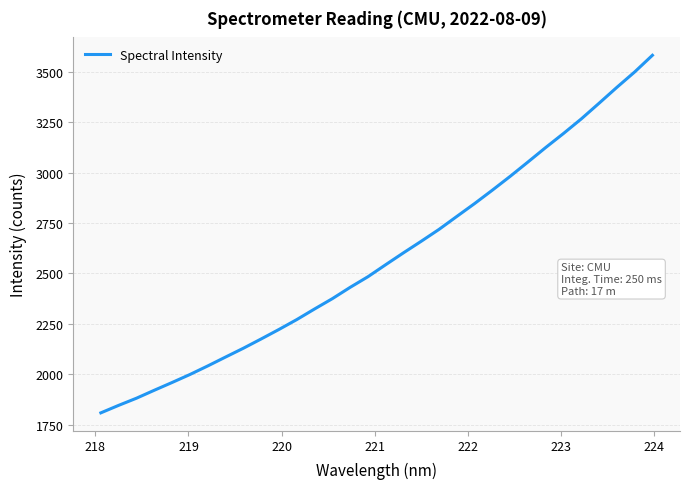

True or false: there are more than 0 points higher than both neighbors.

False